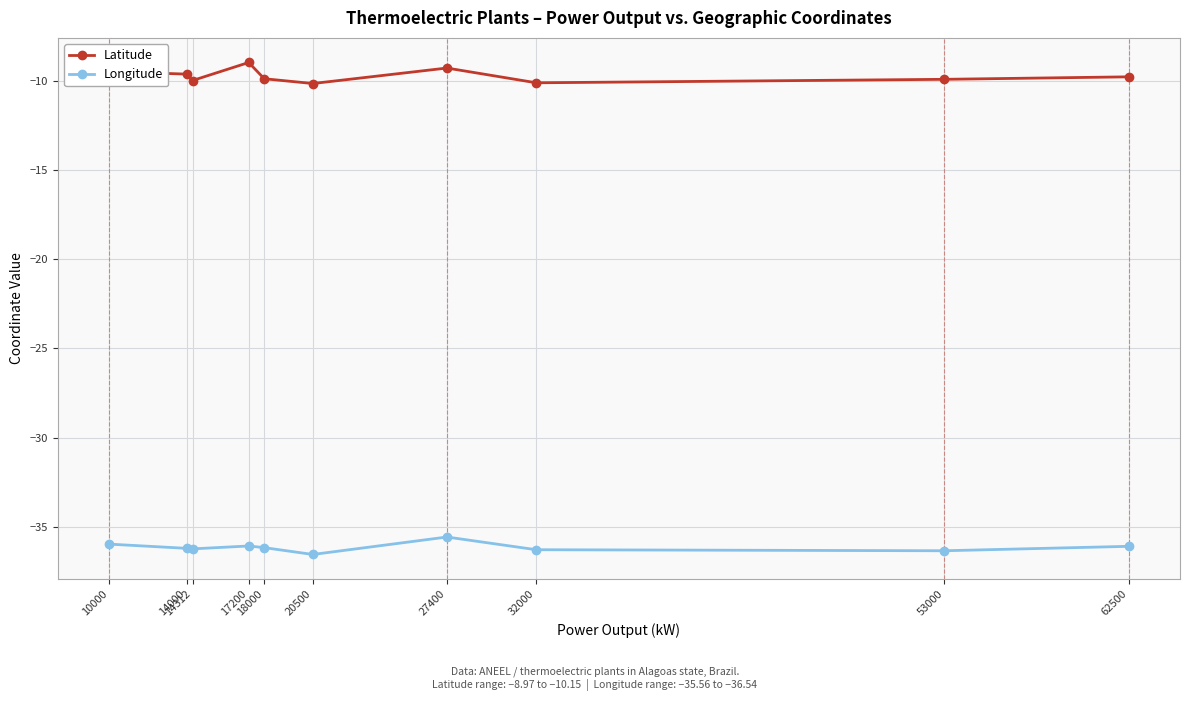

How many distinct data groups are displayed?

2